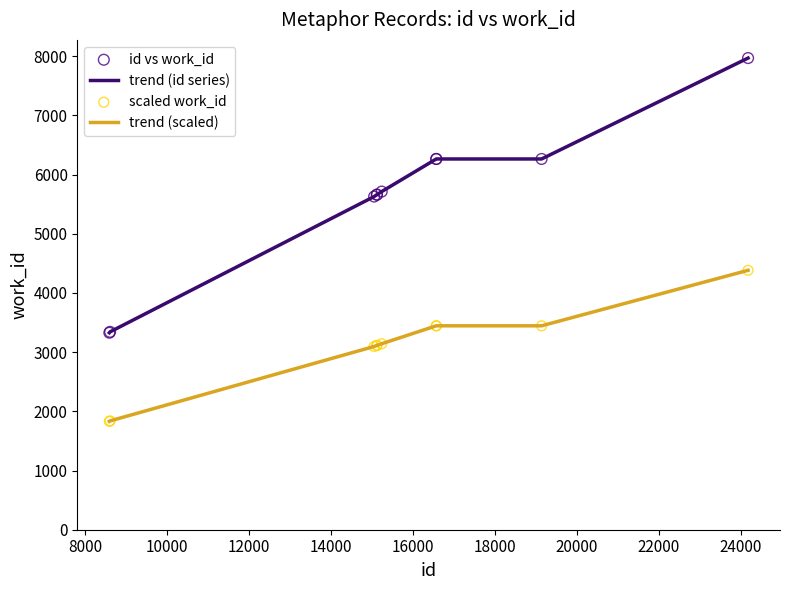

Which series has the largest total across all categories?

trend (id series)